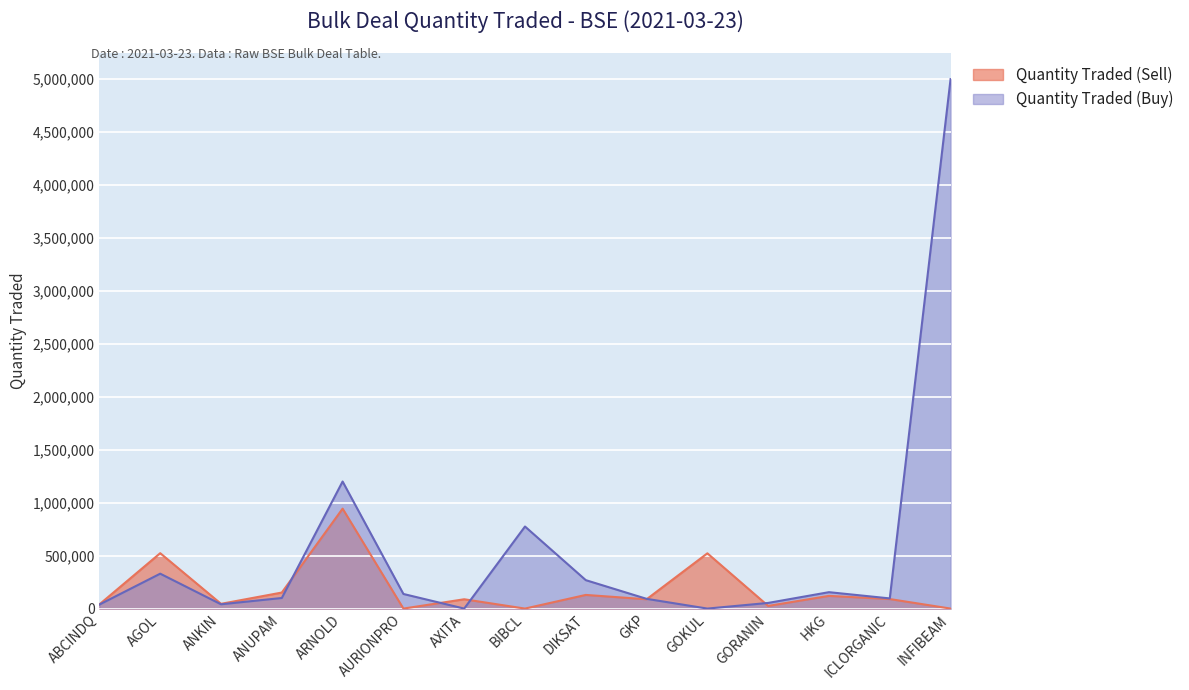

What is the maximum value shown in the chart?

5000000